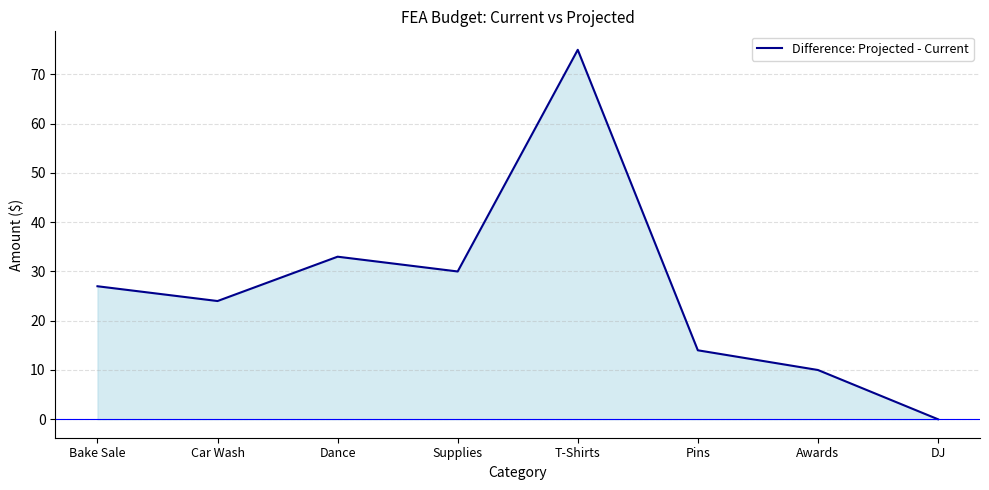

True or false: the data has more than 1 interior local peaks.

True